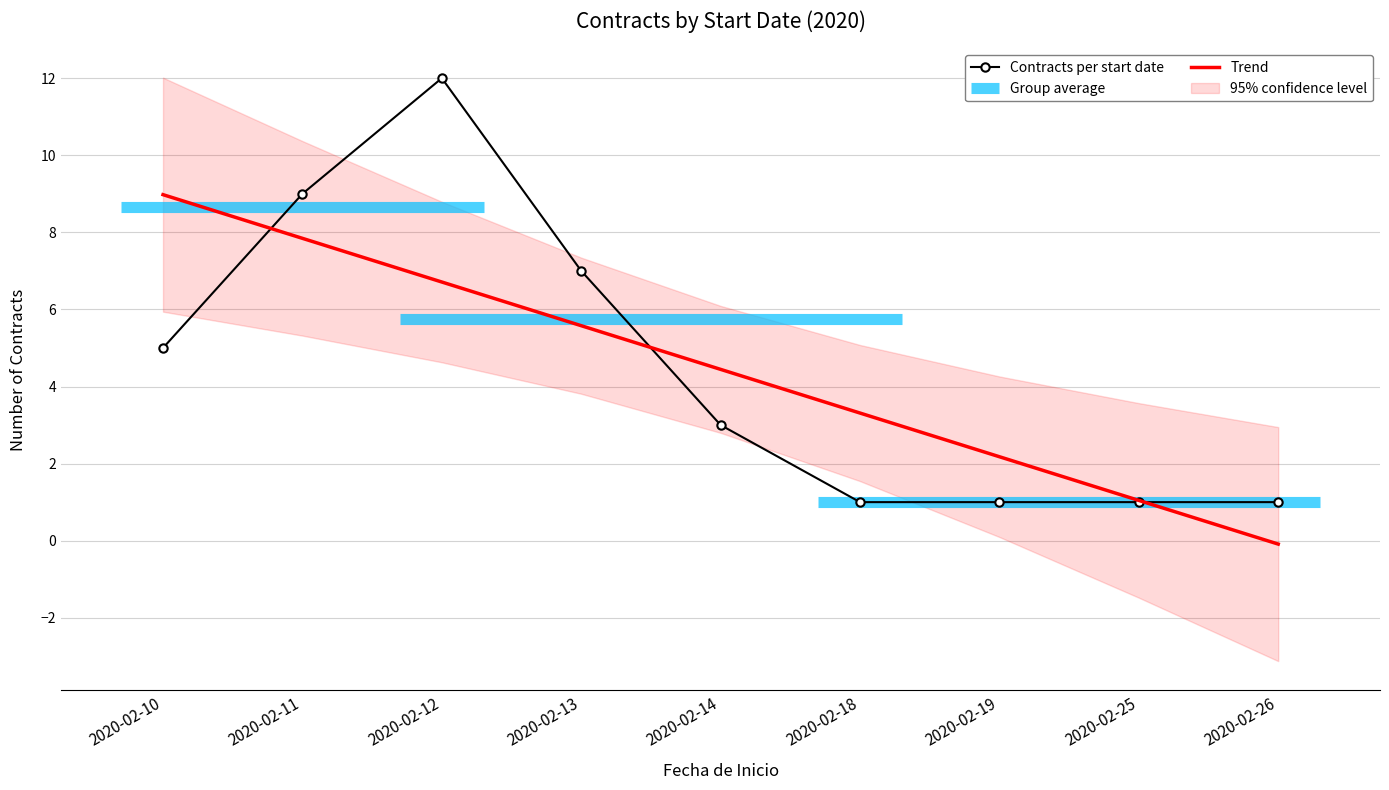

Rank the categories by Contracts per start date value from lowest to highest.

2020-02-18, 2020-02-19, 2020-02-25, 2020-02-26, 2020-02-14, 2020-02-10, 2020-02-13, 2020-02-11, 2020-02-12